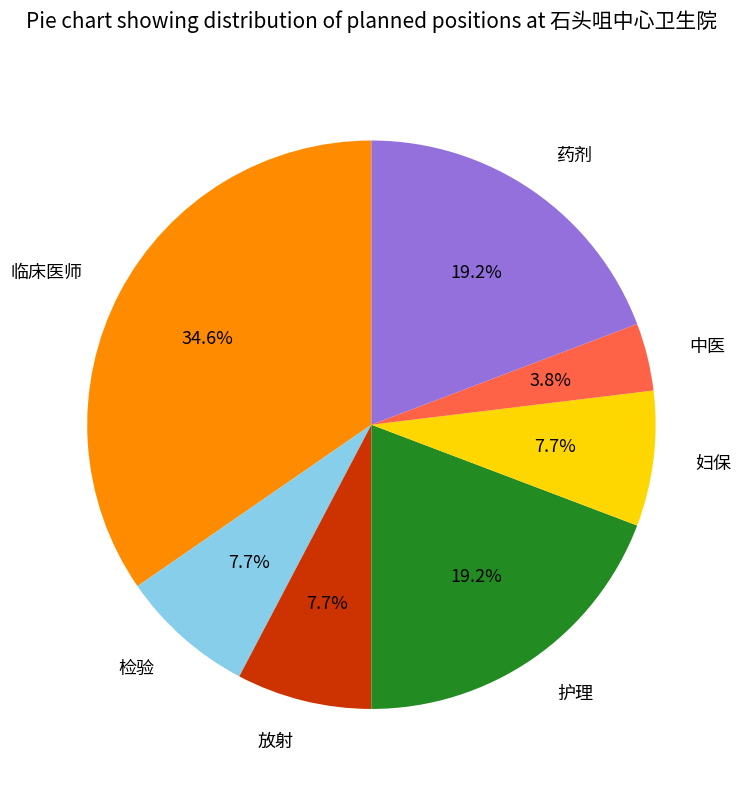

To the nearest percent, what is the combined percentage of 药剂 and 检验?

27%